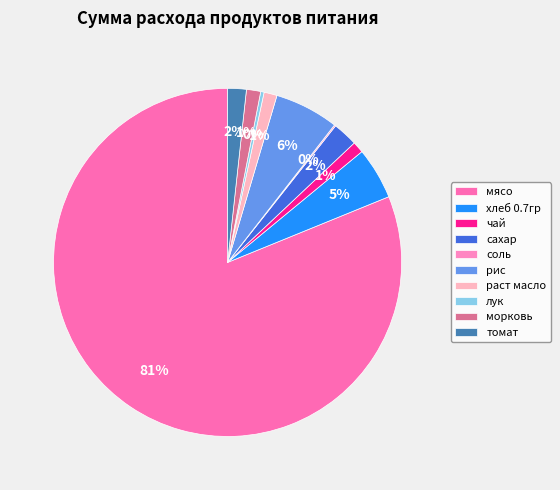

What is the smallest slice in the pie chart?

соль